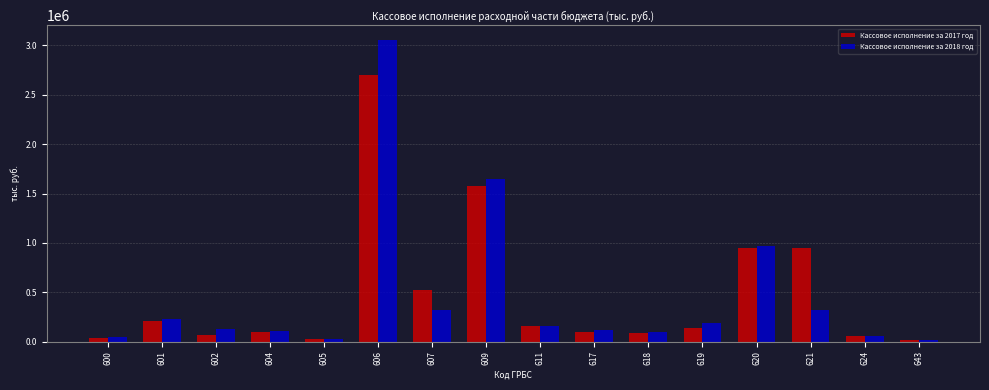

At which category is the sum across all series the highest?

606